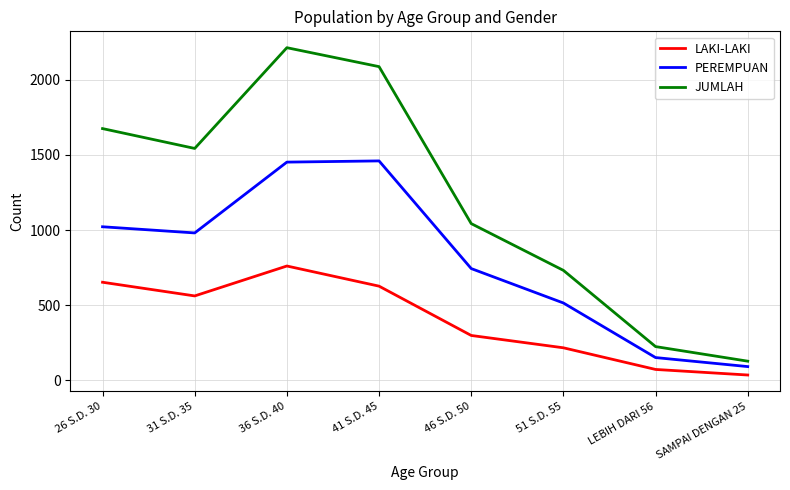

What is the greatest value displayed?

2213